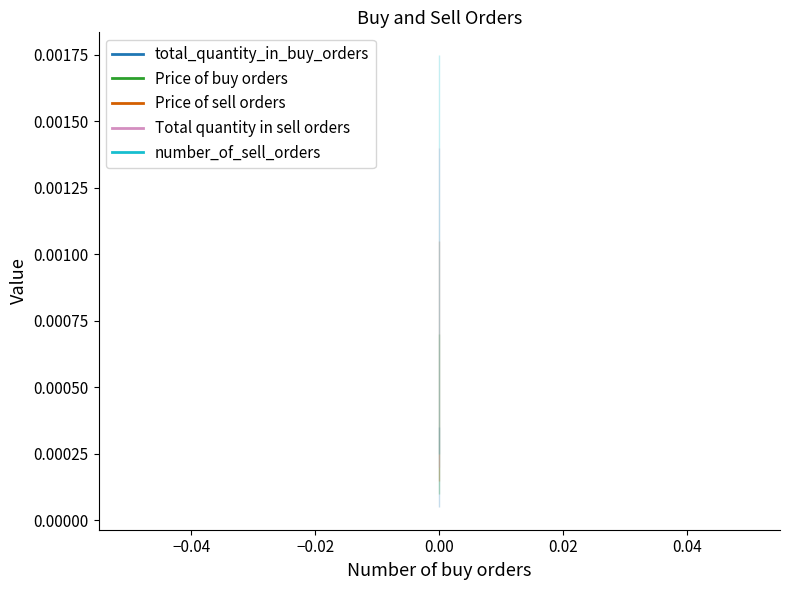

Is it true that Price of sell orders equals 0.0 at −0.06?

False